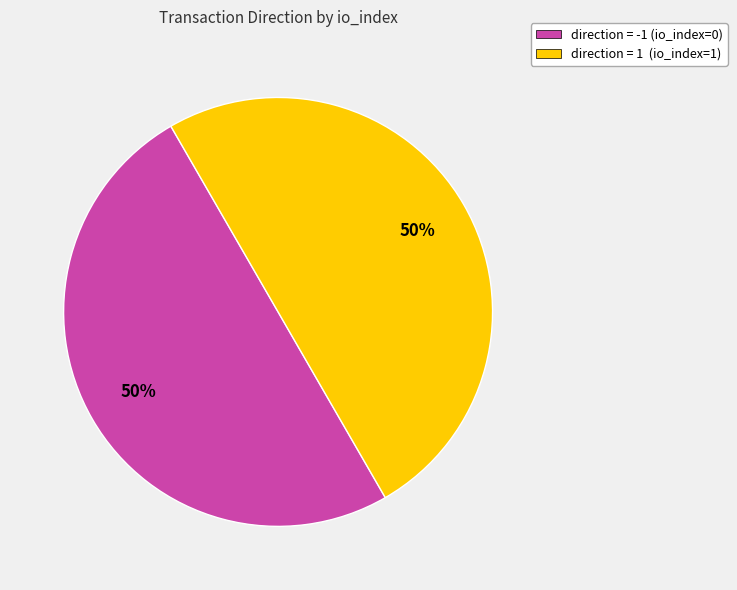

To the nearest percent, what is the combined percentage of direction = 1 (io_index=1) and direction = -1 (io_index=0)?

100%